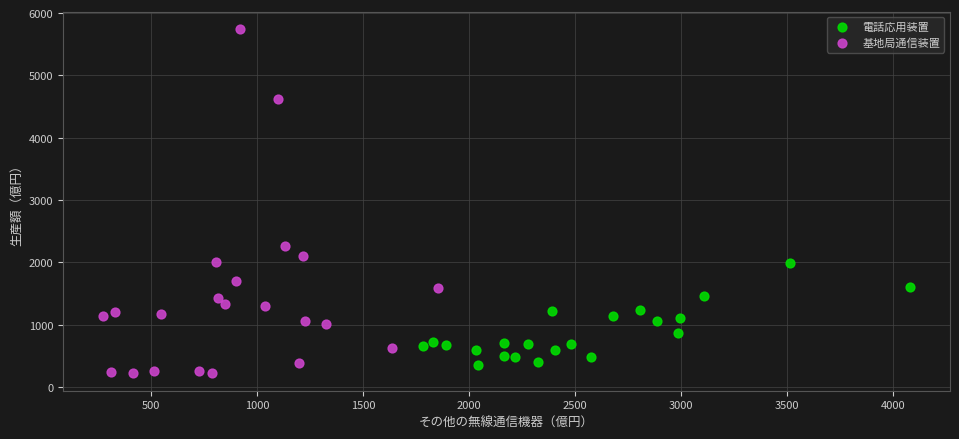

Which series has the largest Y range (max minus min)?

基地局通信装置